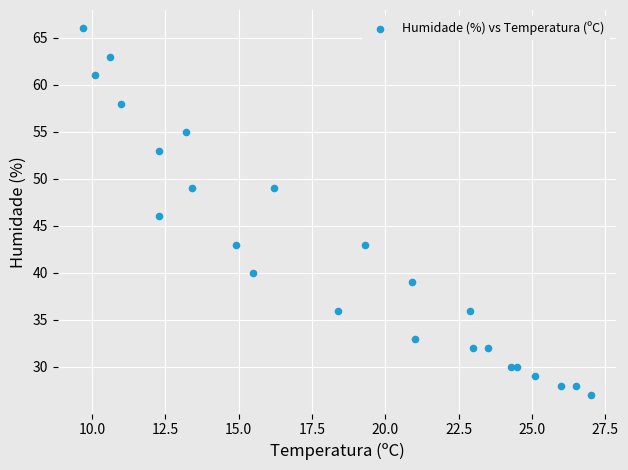

What is the range of Y values (max minus min)?

39